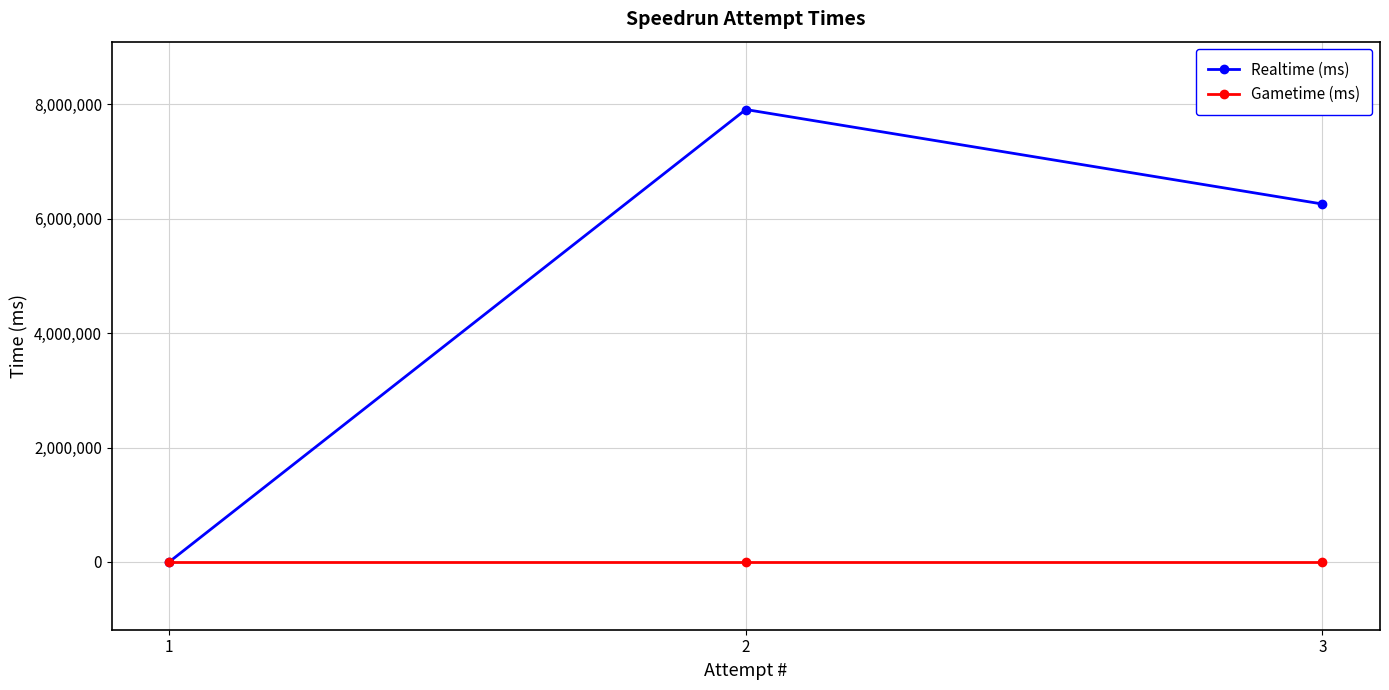

What is the difference between the maximum and second lowest values in the Realtime (ms) series?

1652543